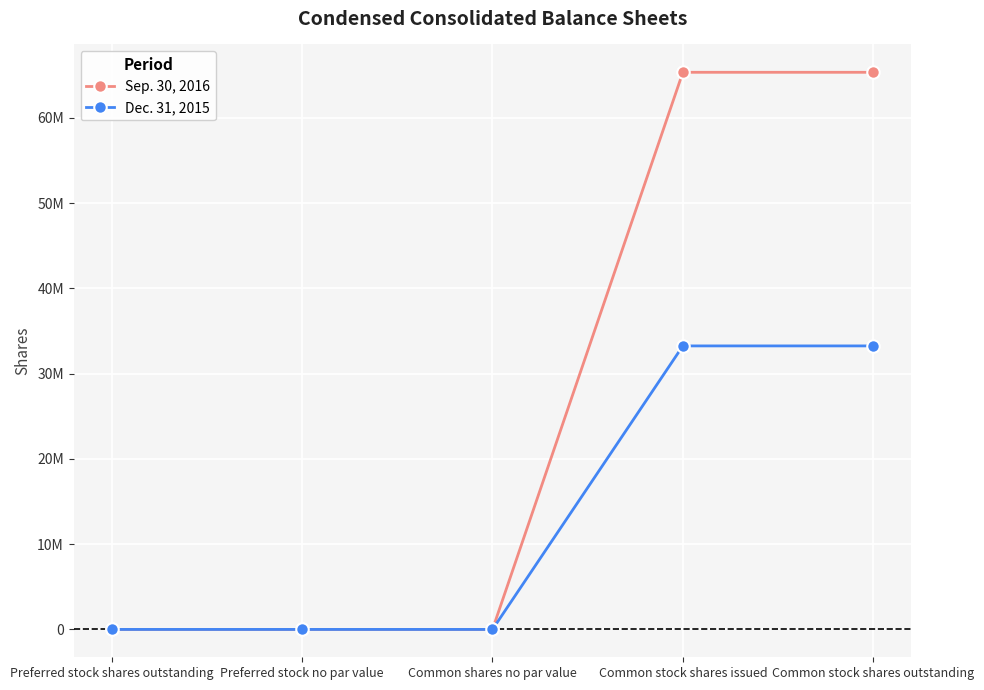

List the series in order of their overall mean, lowest first.

Dec. 31, 2015, Sep. 30, 2016